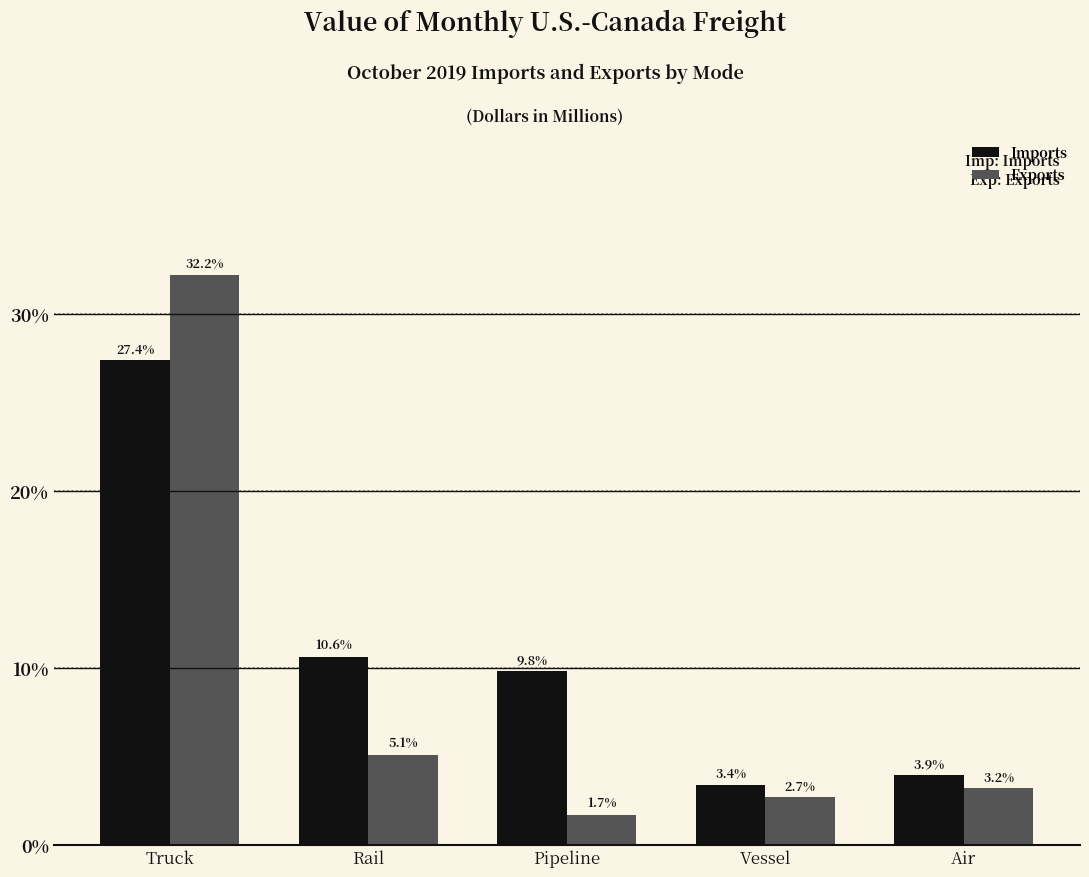

Reading left to right, what are all the values shown in this chart?

Imports: 27.4	10.6	9.8	3.4	3.9
Exports: 32.2	5.1	1.7	2.7	3.2